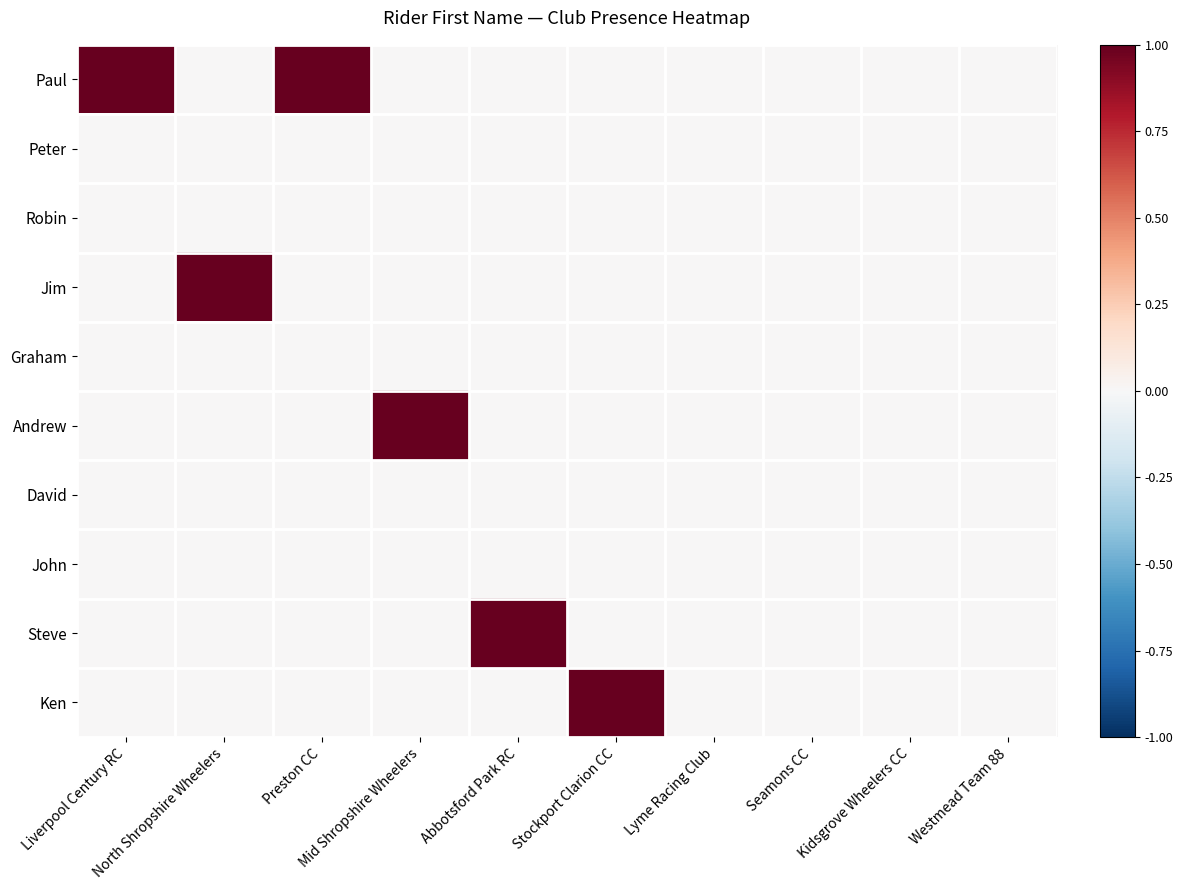

At which category is the sum across all series the highest?

Liverpool Century RC